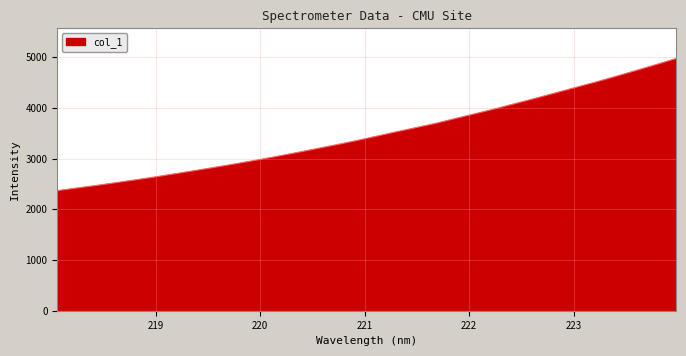

Count the number of data series in this chart.

1